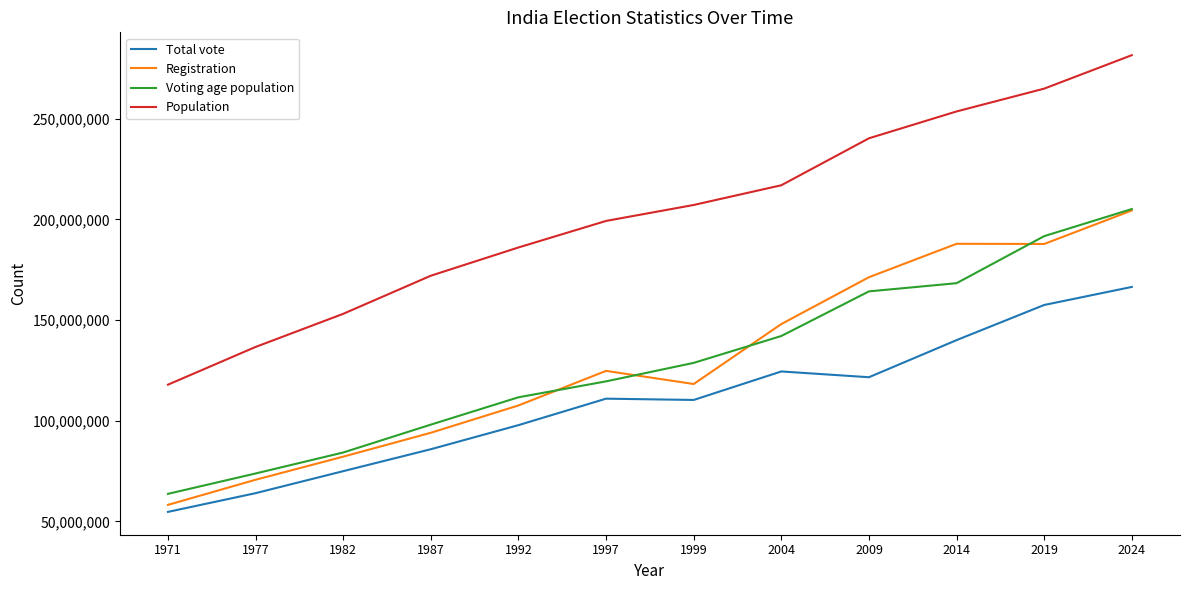

What value does the Population series have at 2009?

240271522